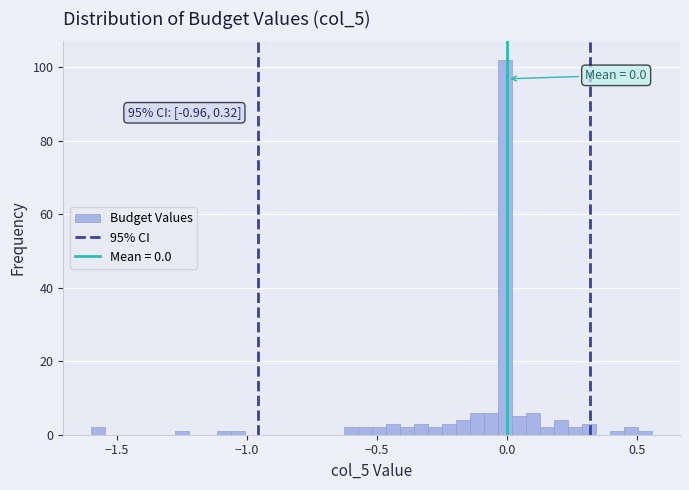

Around what value on the x-axis is the tallest bar? Give the approximate position of its centre, as read against the axis.

0.00